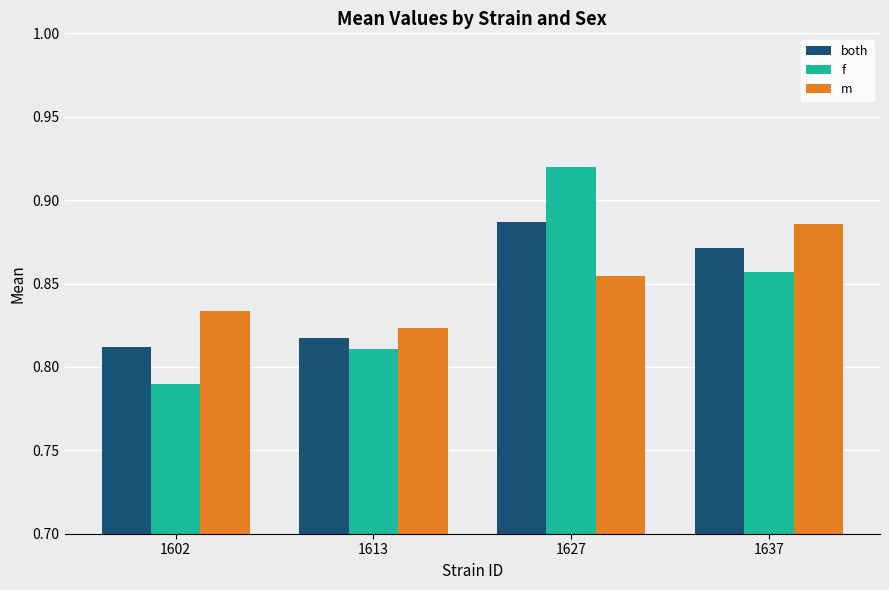

At 1627, list the series in order from smallest to largest.

m, both, f